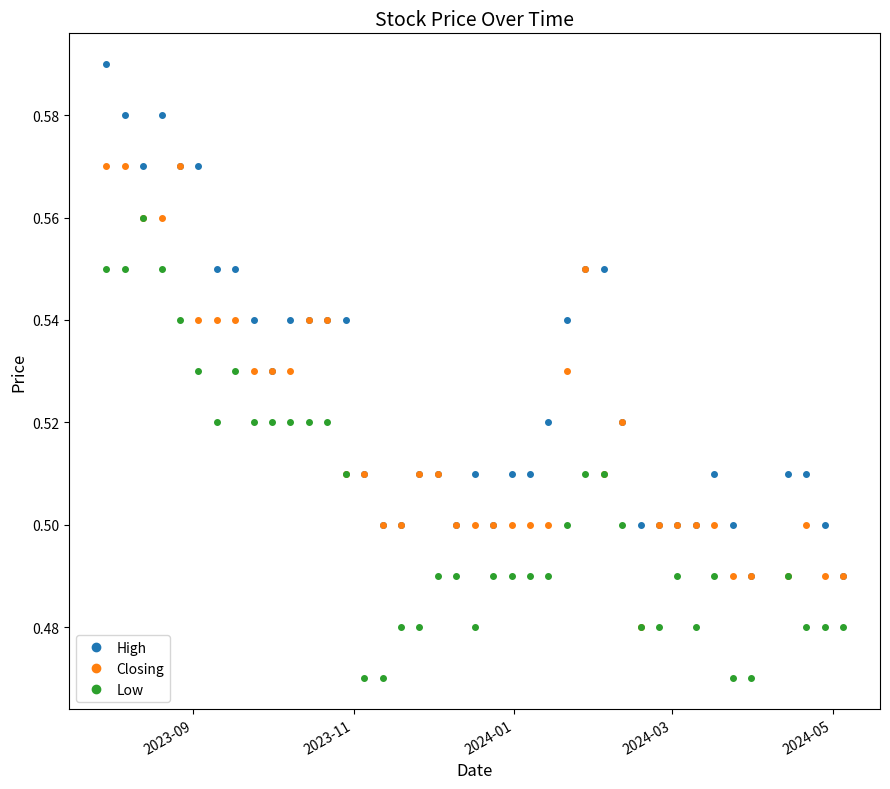

Rank the series by their average value, from highest to lowest.

High, Closing, Low